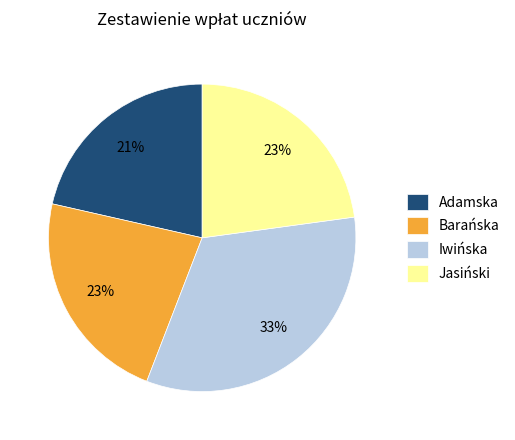

Is there any slice that represents more than half of the pie?

No